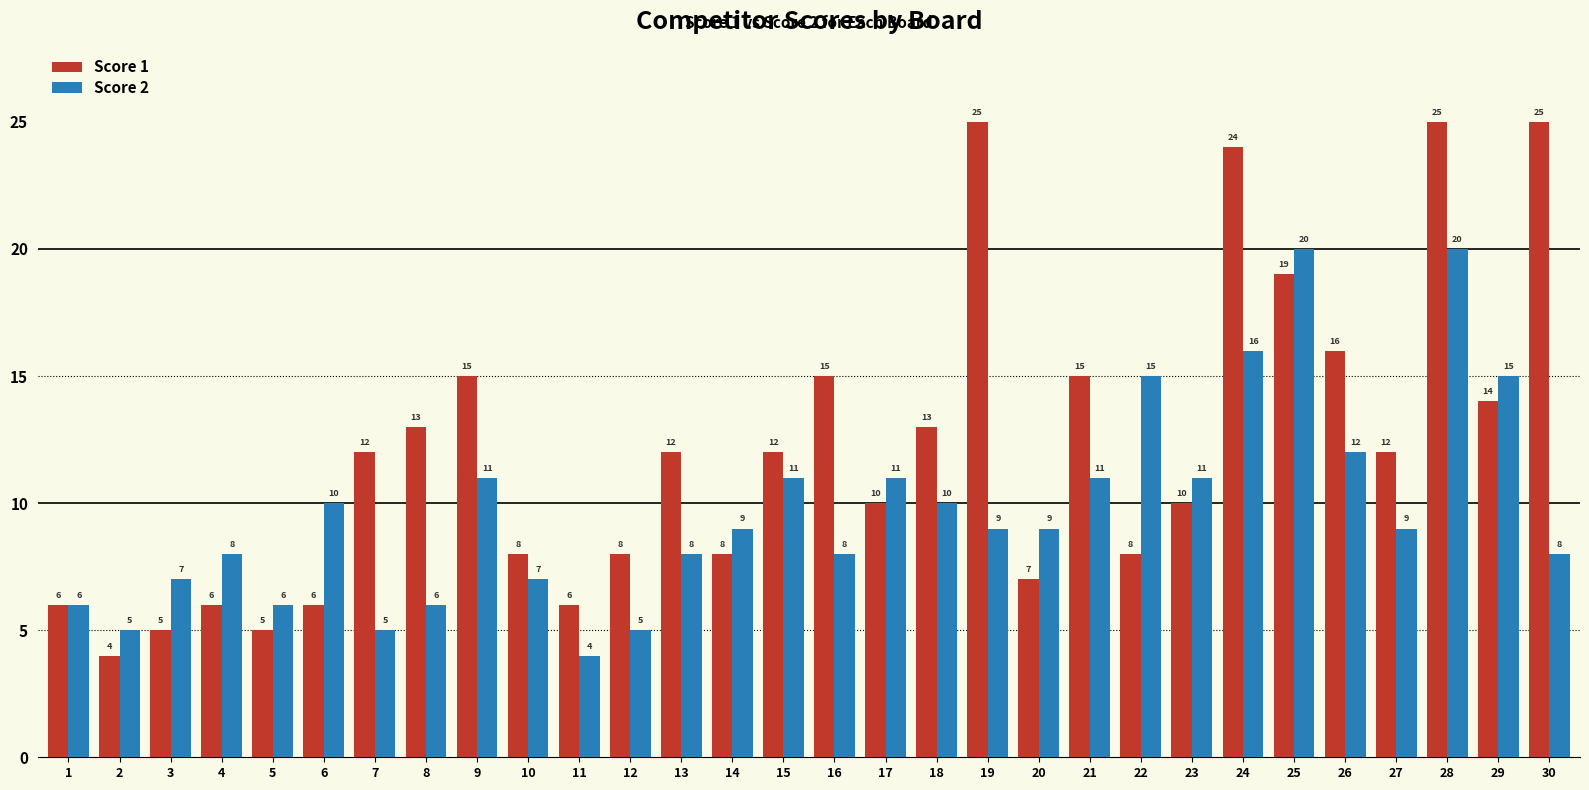

What is the difference between the second highest and minimum values in the Score 1 series?

21